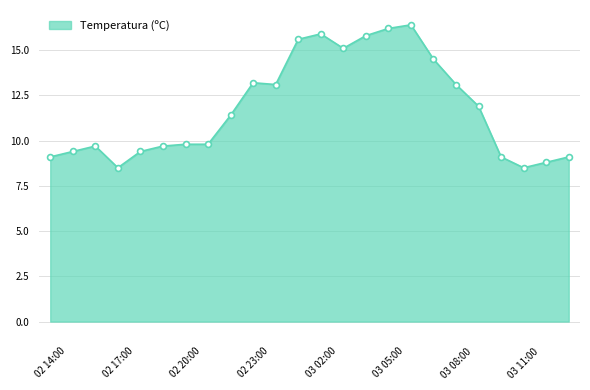

What is the difference between the maximum and minimum values?

7.9